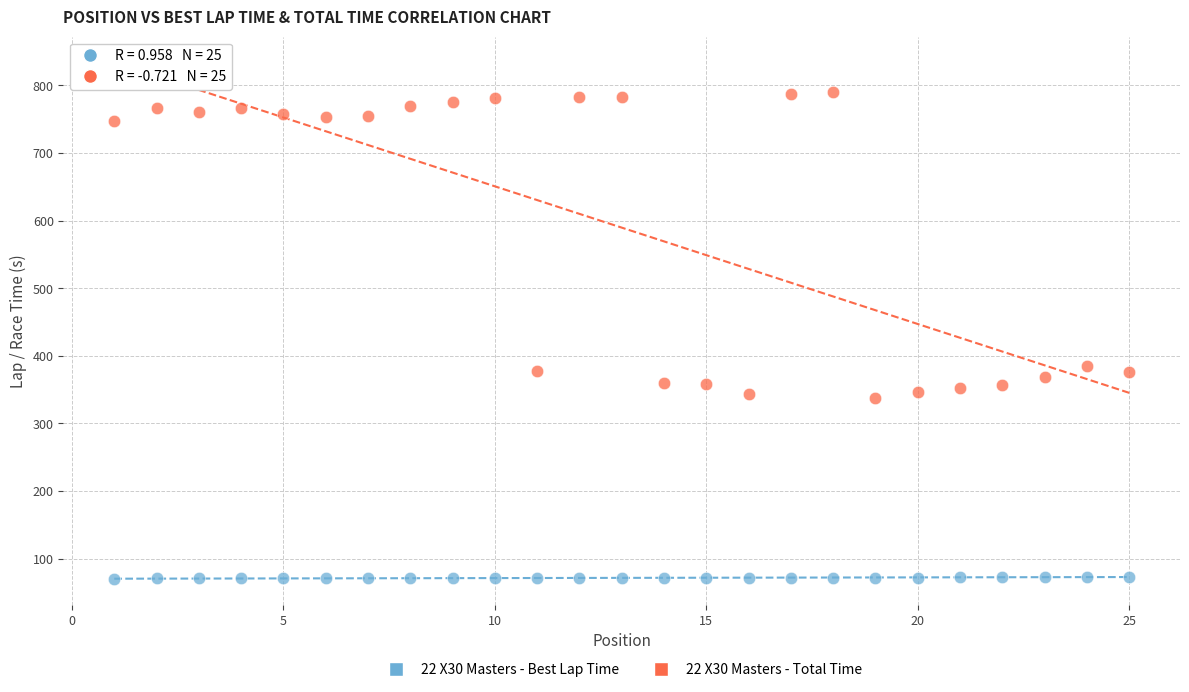

Across all data points, what is the range of X values (max minus min)?

24.0